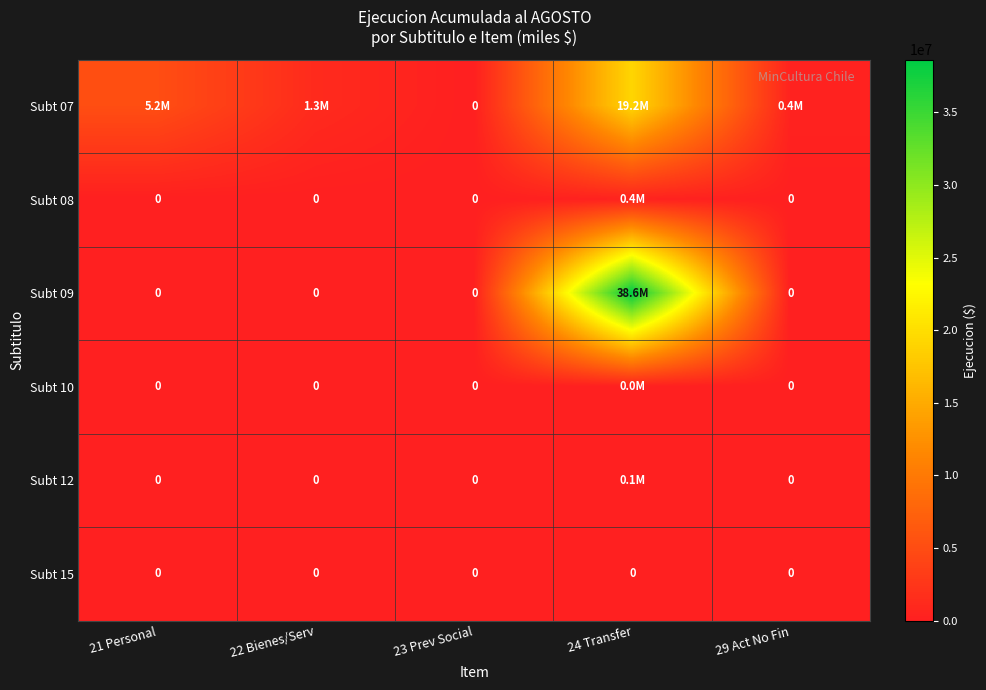

Which category has the highest value in the Subt 08 series?

24 Transfer